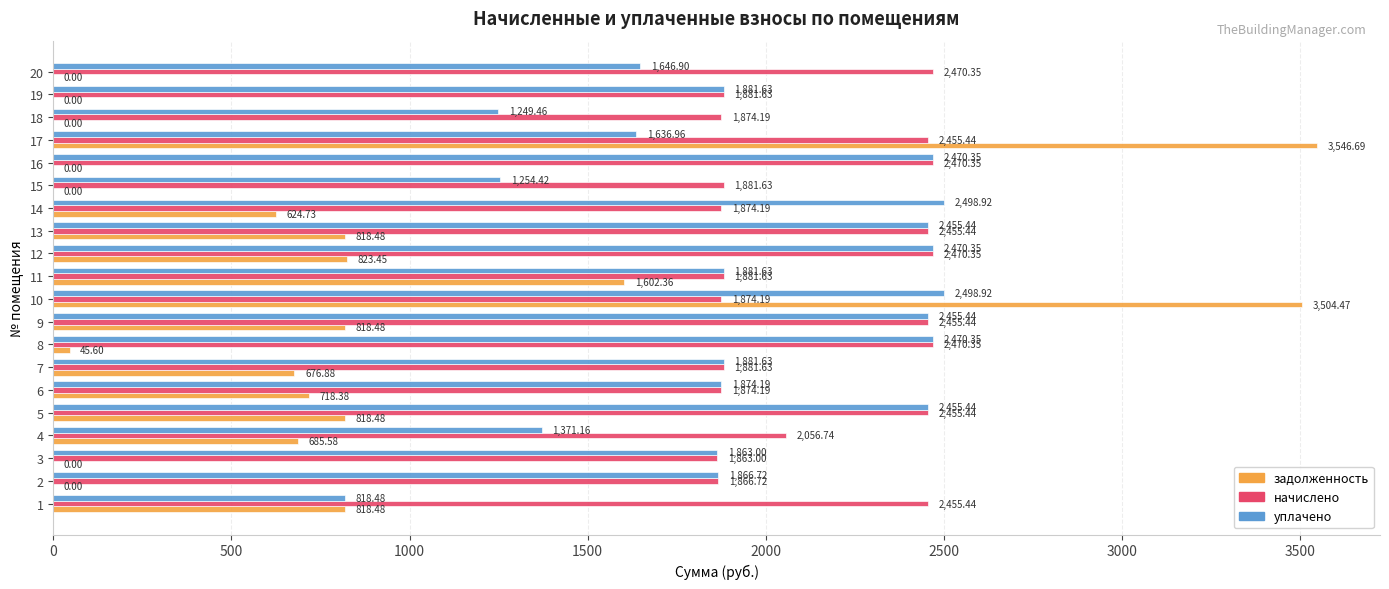

At which category is the sum across all series the highest?

10